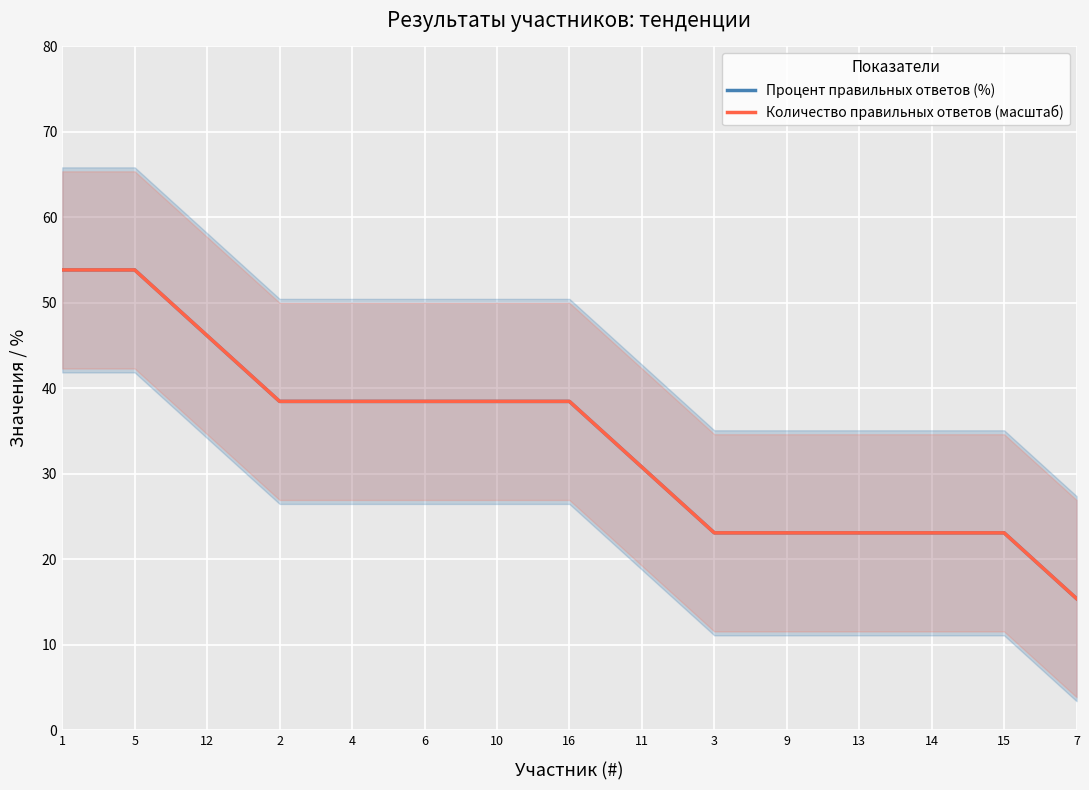

The value of Процент правильных ответов (%) at 16 is 38.5. True or false?

True